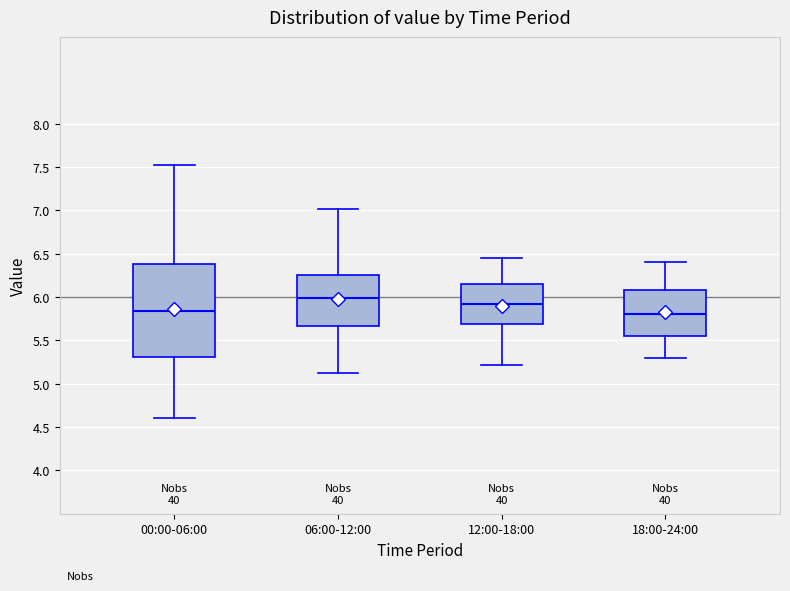

Reading left to right, transcribe this box plot: for each box, give where its median line is, the range the box spans, and where its two whiskers end, as read against the y-axis. The values are not printed on the chart, so give them approximately, as read against the axis.

00:00-06:00: median 5.85, box 5.30 to 6.40, whiskers 4.60 to 7.55
06:00-12:00: median 6.00, box 5.65 to 6.25, whiskers 5.10 to 7.00
12:00-18:00: median 5.90, box 5.70 to 6.15, whiskers 5.20 to 6.45
18:00-24:00: median 5.80, box 5.55 to 6.10, whiskers 5.30 to 6.40